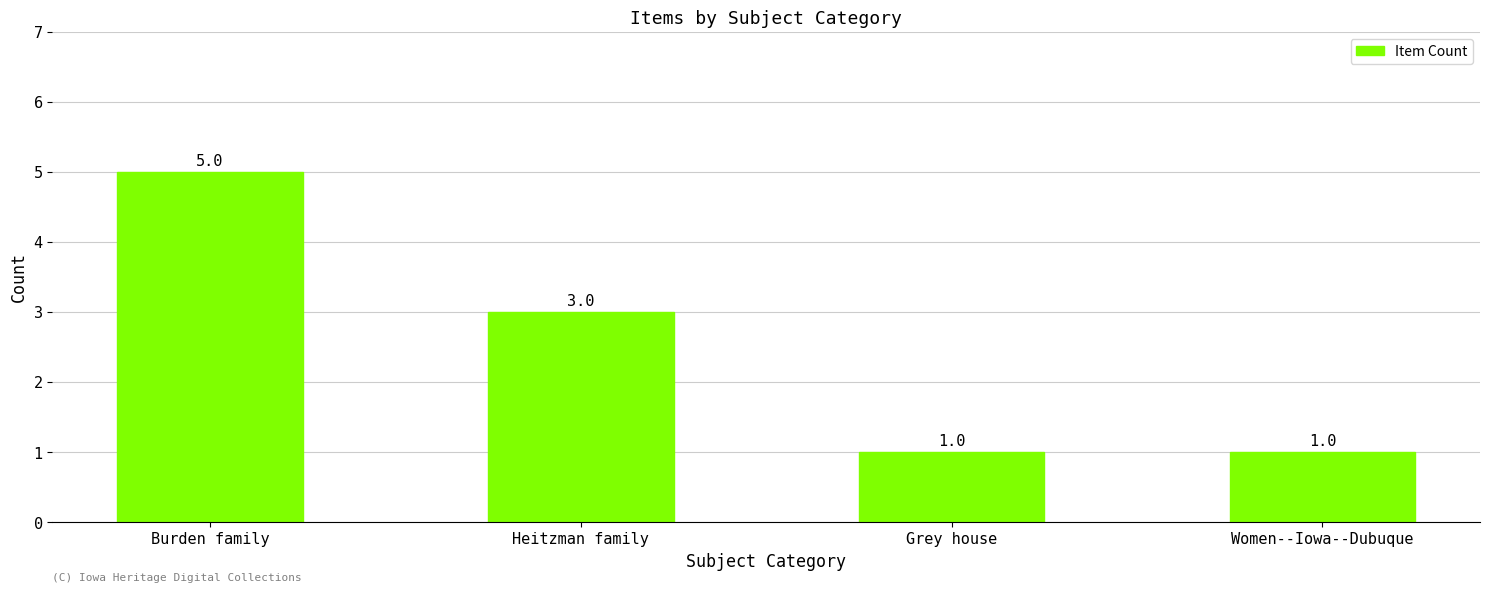

What is the difference between the maximum and minimum values?

4